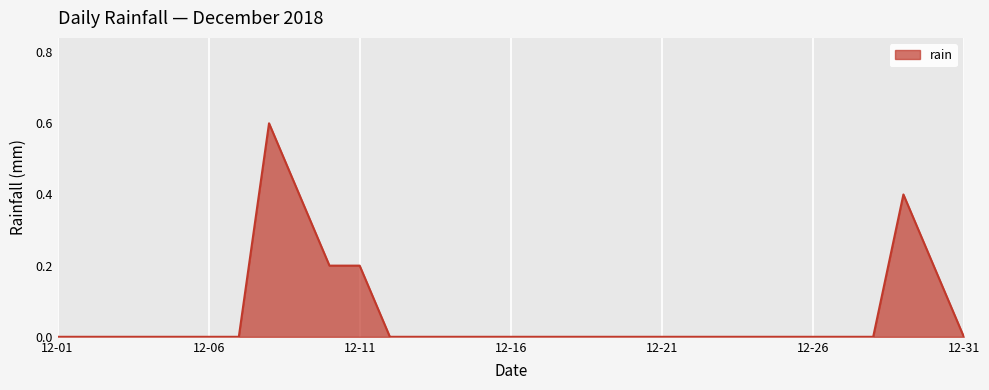

What is the maximum value shown in the chart?

0.6